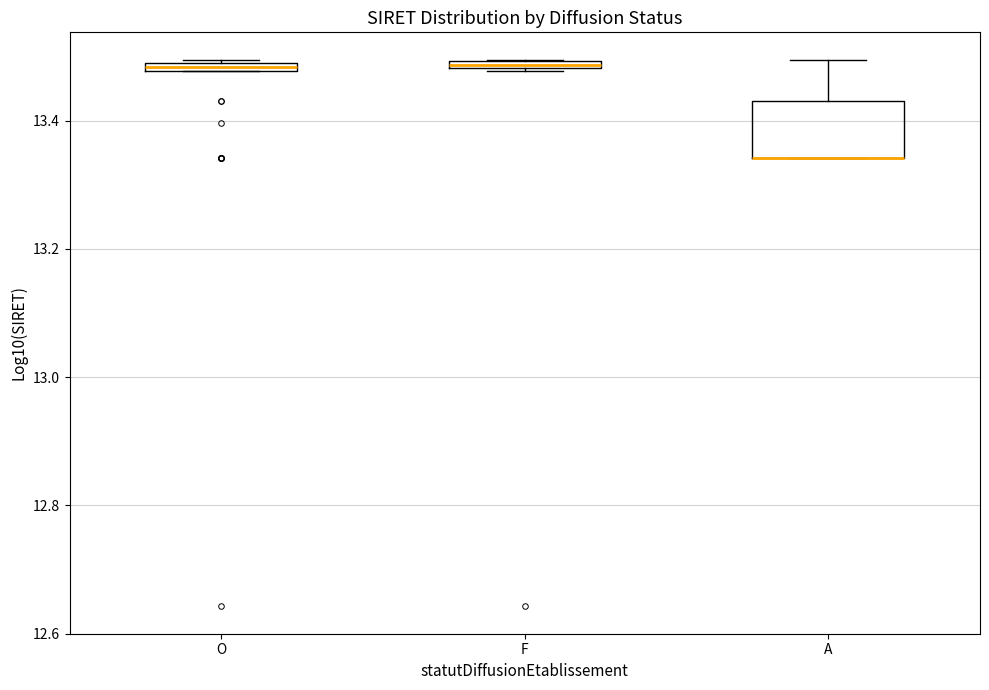

Which box is the tallest, from its lower edge to its upper edge?

A